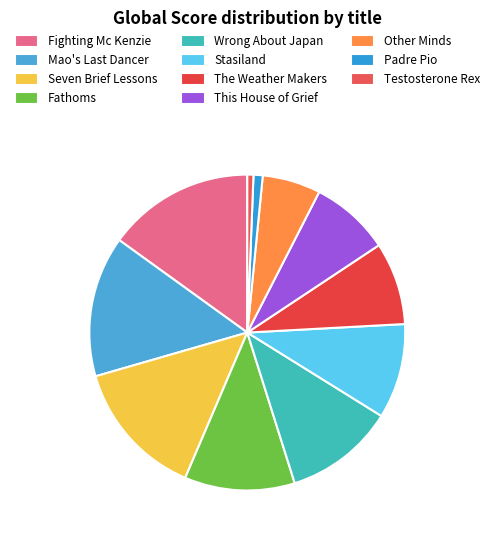

Count the number of slices in the pie.

11